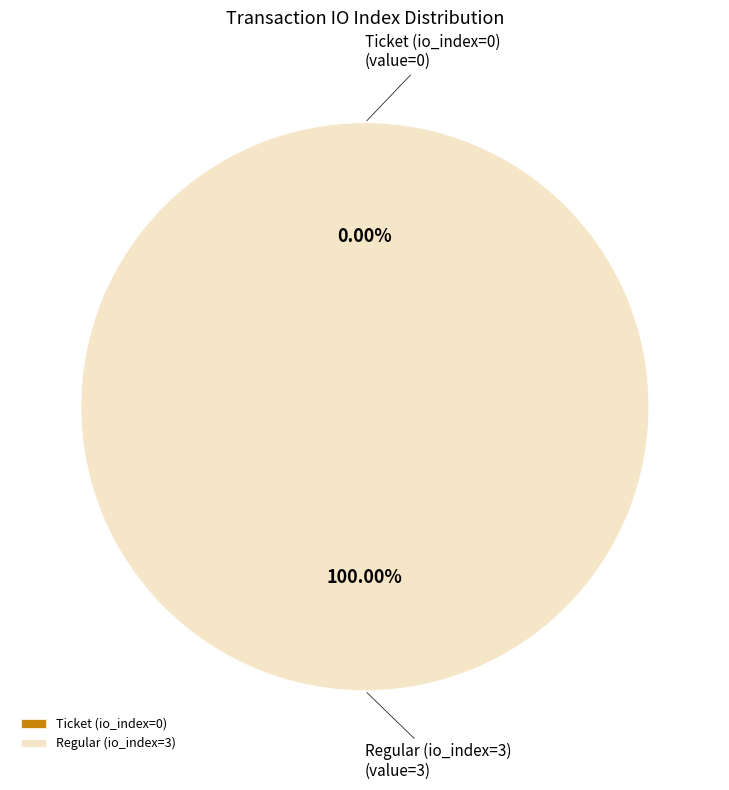

To the nearest percent, what is the difference between the Ticket (io_index=0) and Regular (io_index=3) slice percentages?

100%